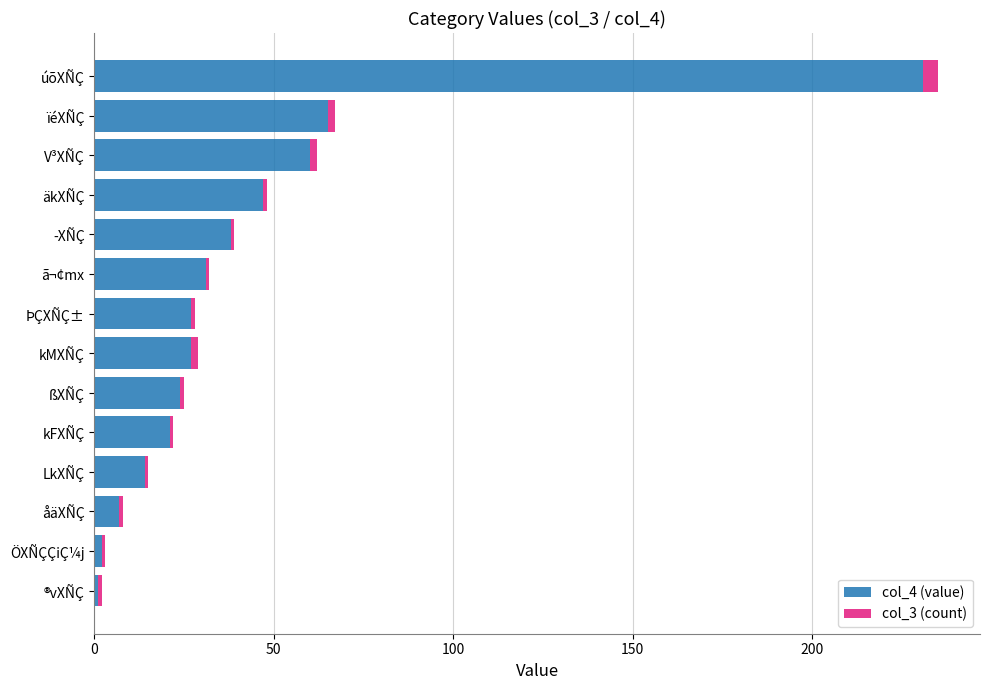

At which category is the sum across all series the highest?

úõXÑÇ